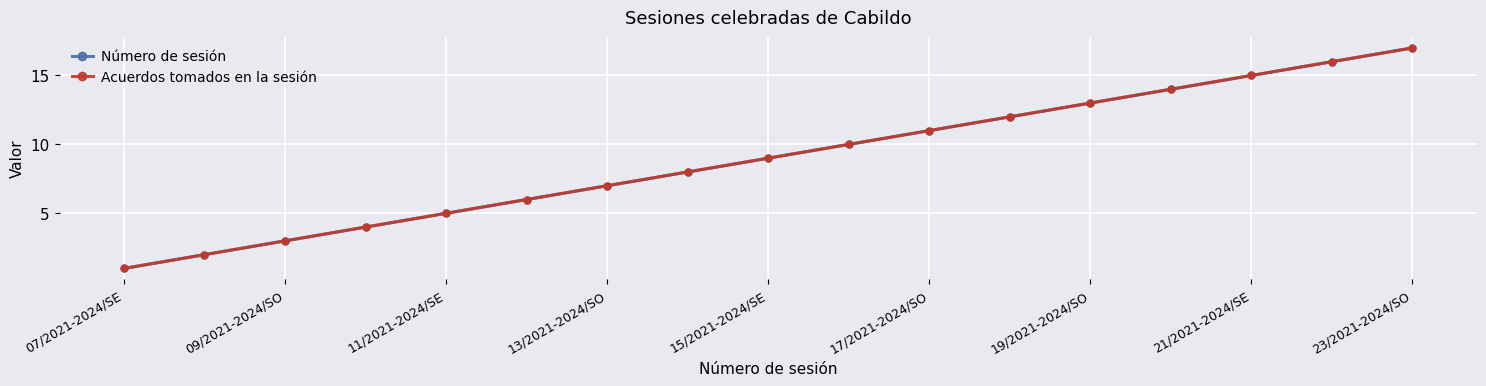

True or false: Número de sesión and Acuerdos tomados en la sesión intersect in this chart.

False